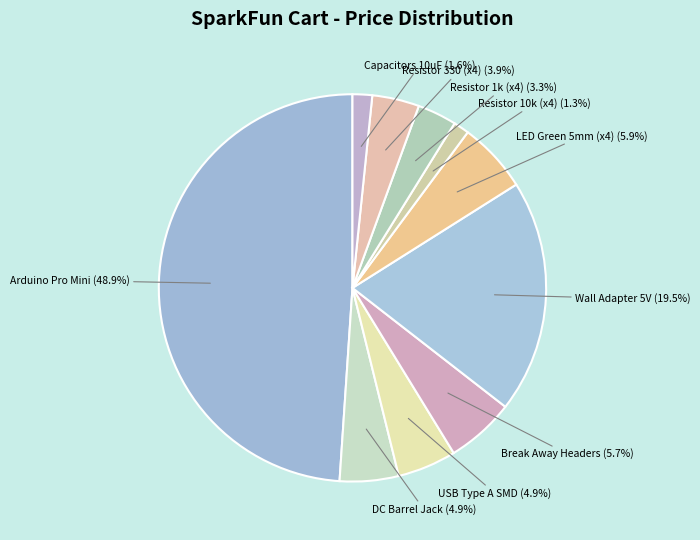

How many slices are in this pie chart?

10